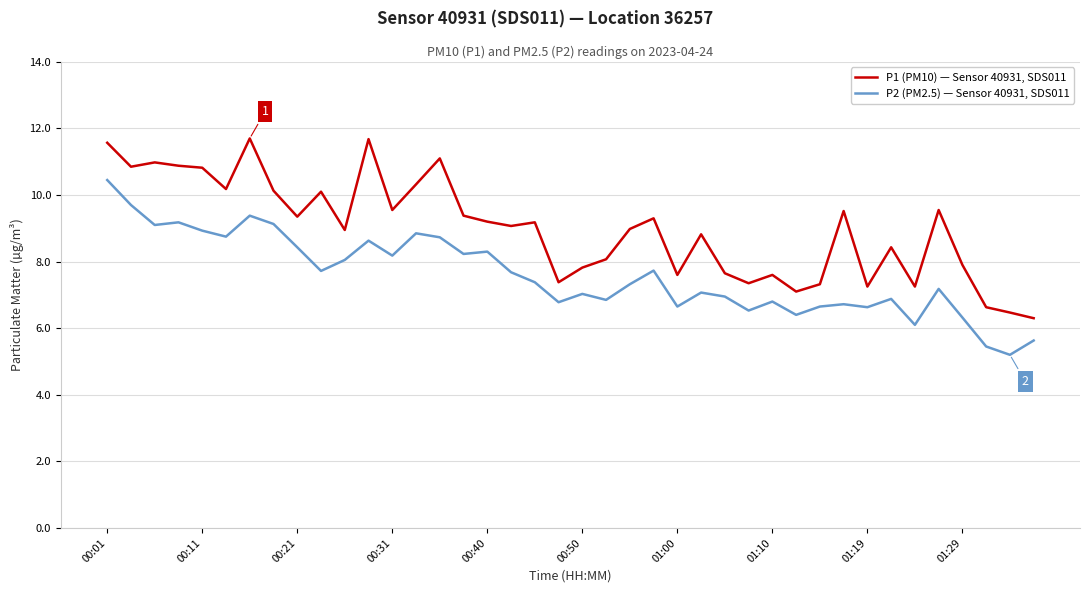

True or false: P1 (PM10) — Sensor 40931, SDS011 and P2 (PM2.5) — Sensor 40931, SDS011 intersect in this chart.

False